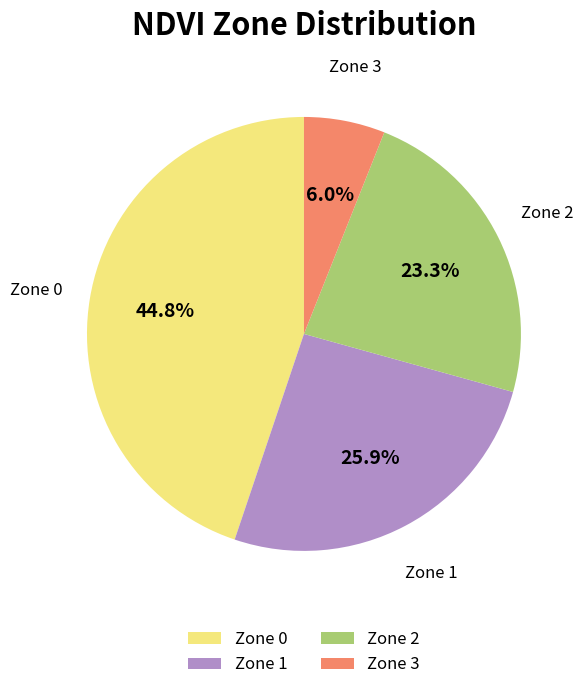

Does Zone 0 account for over 50% of the chart?

No